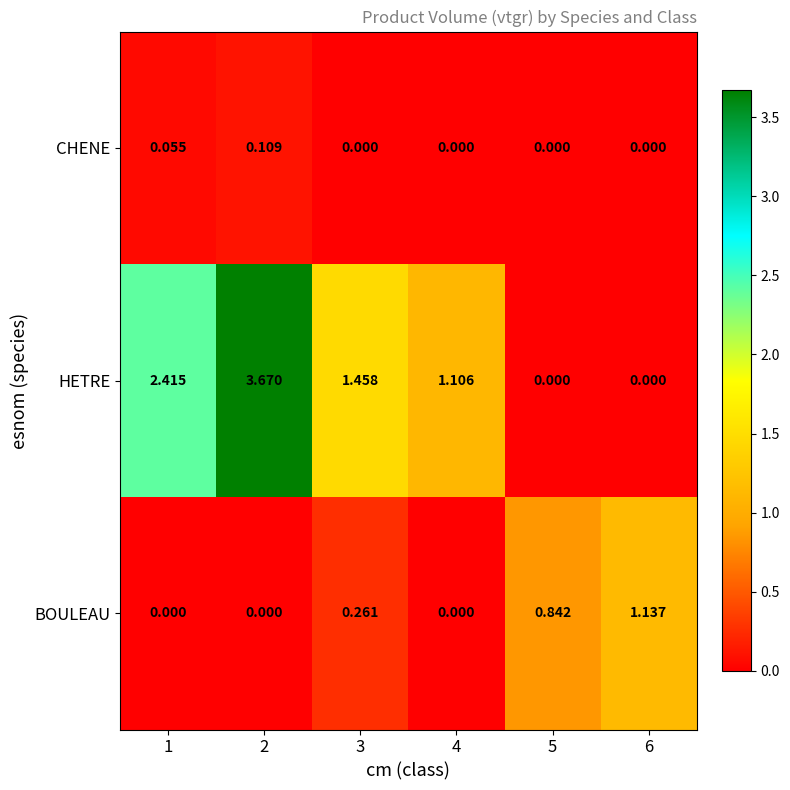

Between 3 and 4, which series saw the biggest shift?

HETRE